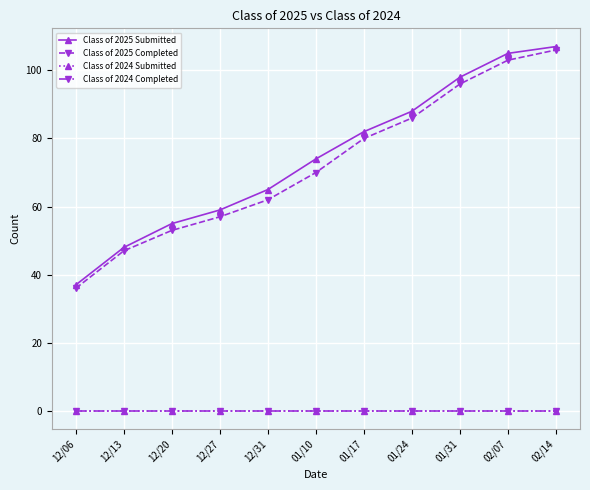

Is this an area chart (filled region under the line)?

No